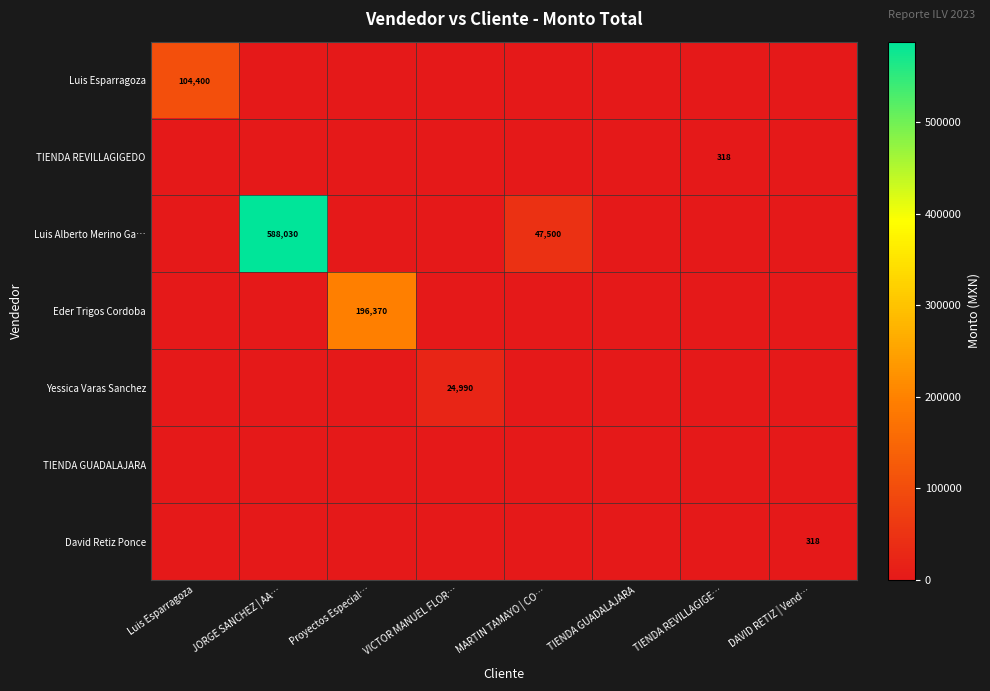

The value of David Retiz Ponce at DAVID RETIZ | Vend… is 318. True or false?

True